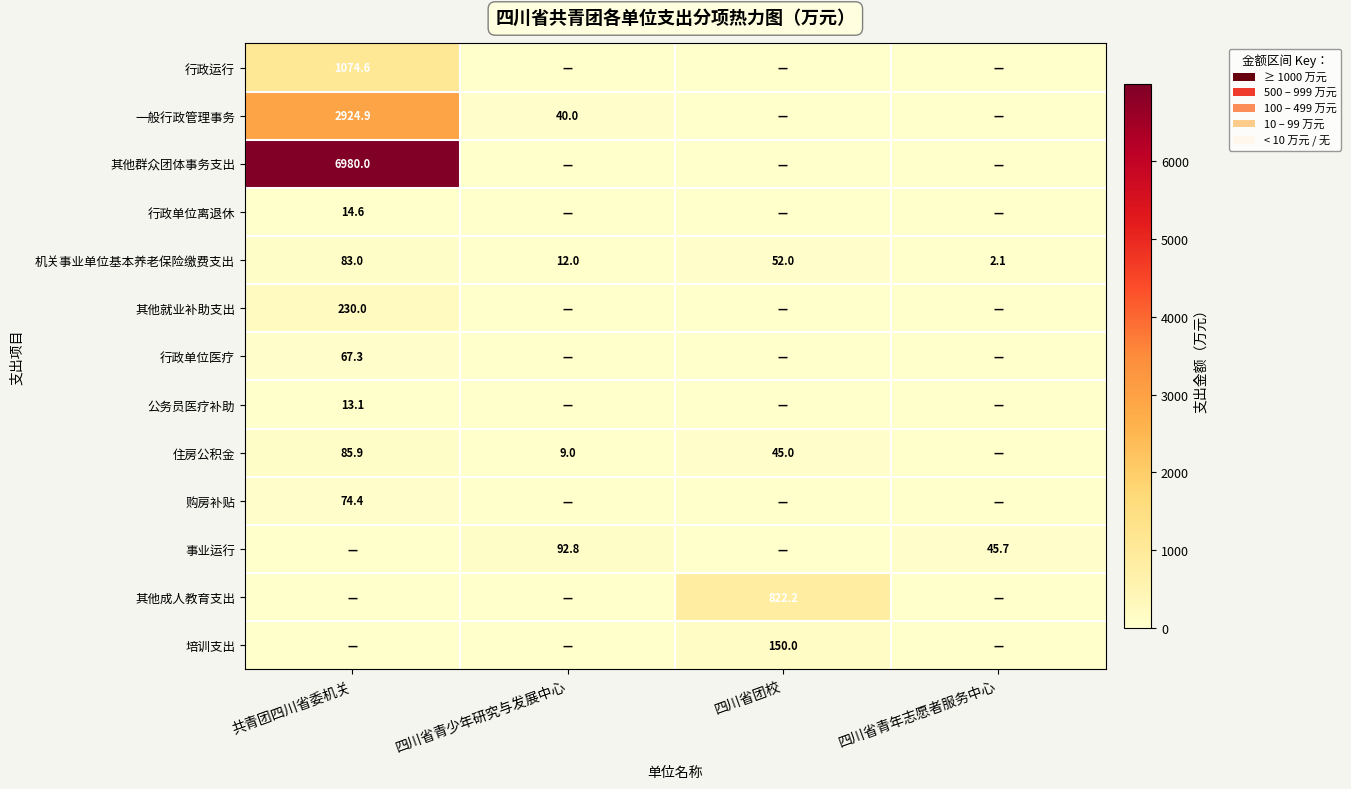

At how many categories does at least one series exceed 2045?

1